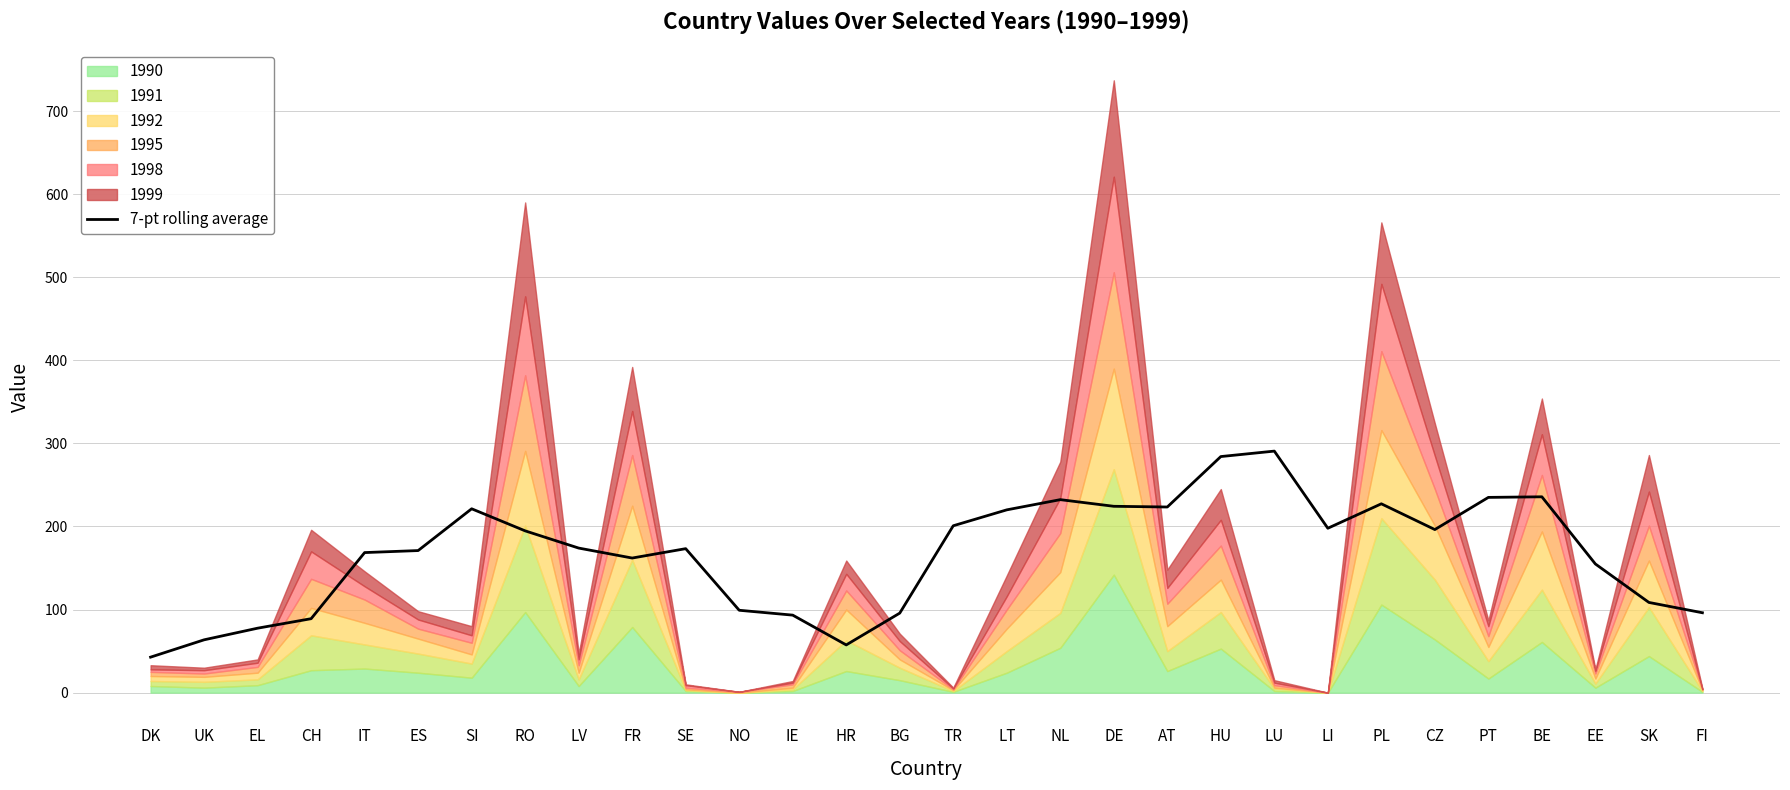

List the labels in order of value, largest first.

LU, HU, BE, PT, NL, PL, DE, AT, SI, LT, TR, LI, CZ, RO, LV, SE, ES, IT, FR, EE, SK, NO, FI, BG, IE, CH, EL, UK, HR, DK